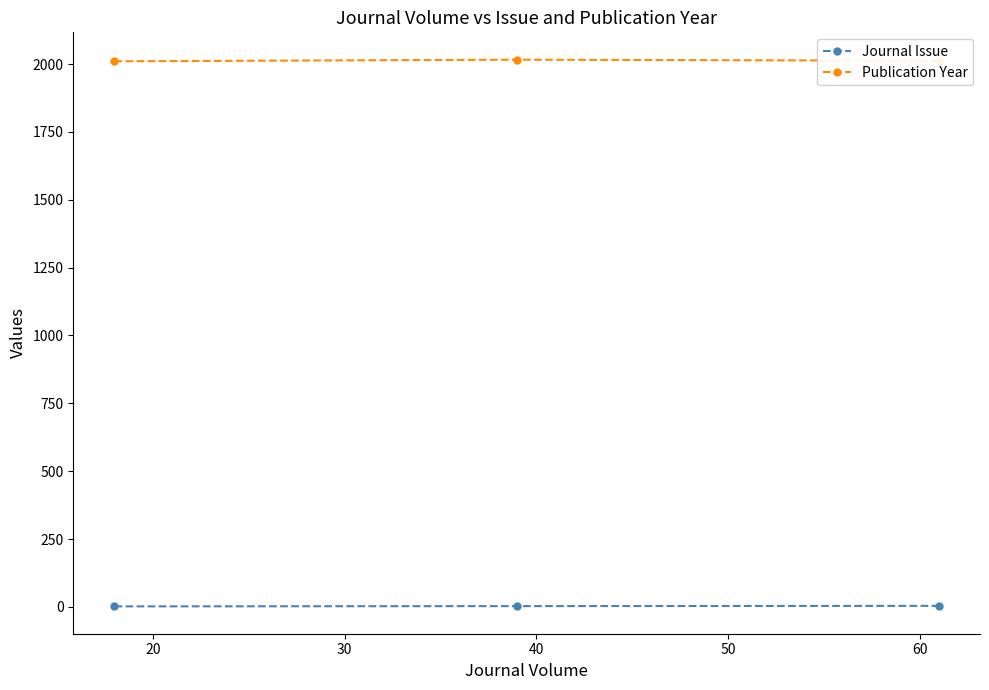

How many lines are shown in the chart?

2